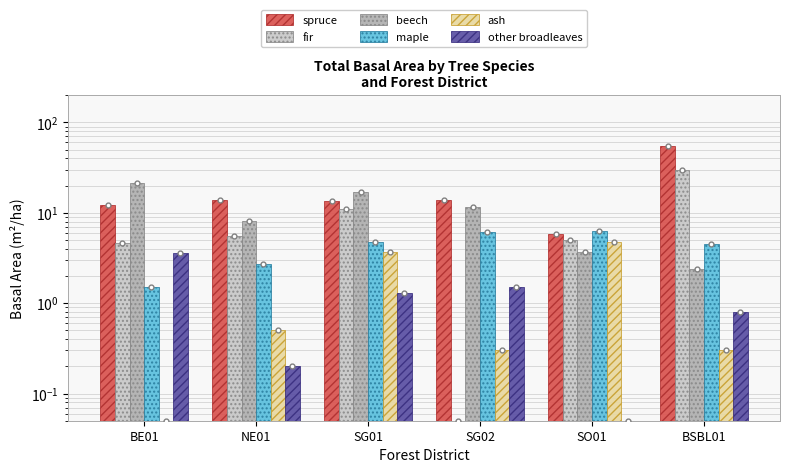

Reading left to right, list all the values displayed in this chart.

spruce: BE01=12.1	NE01=13.9	SG01=13.4	SG02=13.9	SO01=5.8	BSBL01=54.9
fir: BE01=4.6	NE01=5.5	SG01=10.9	SG02=0.1	SO01=5.0	BSBL01=29.5
beech: BE01=21.4	NE01=8.2	SG01=17.1	SG02=11.7	SO01=3.7	BSBL01=2.4
maple: BE01=1.5	NE01=2.7	SG01=4.7	SG02=6.2	SO01=6.3	BSBL01=4.5
ash: BE01=0.1	NE01=0.5	SG01=3.7	SG02=0.3	SO01=4.8	BSBL01=0.3
other broadleaves: BE01=3.6	NE01=0.2	SG01=1.3	SG02=1.5	SO01=0.1	BSBL01=0.8